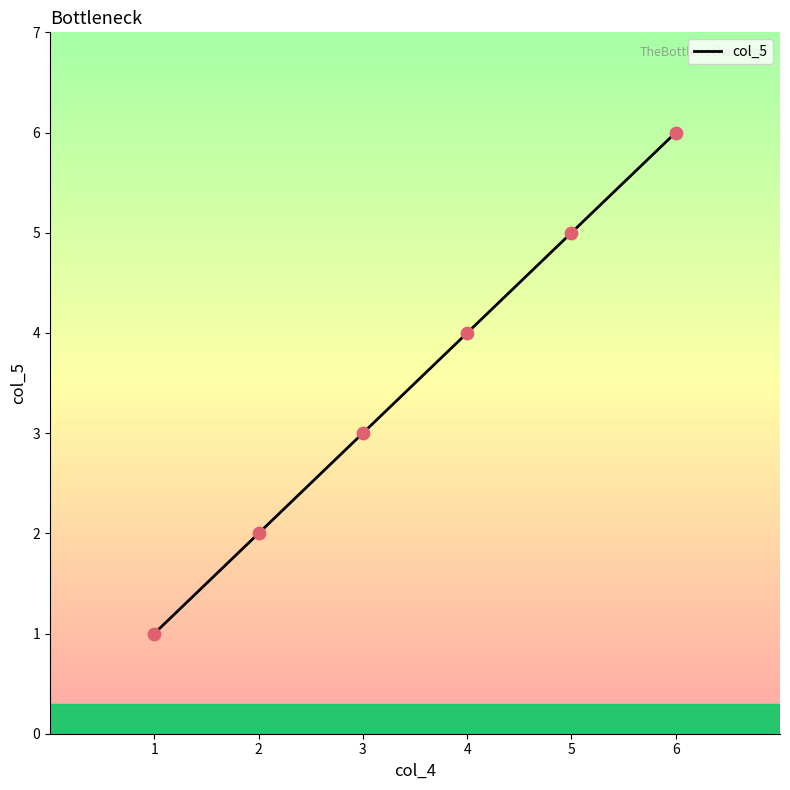

Between 4 and 6, which is larger?

6